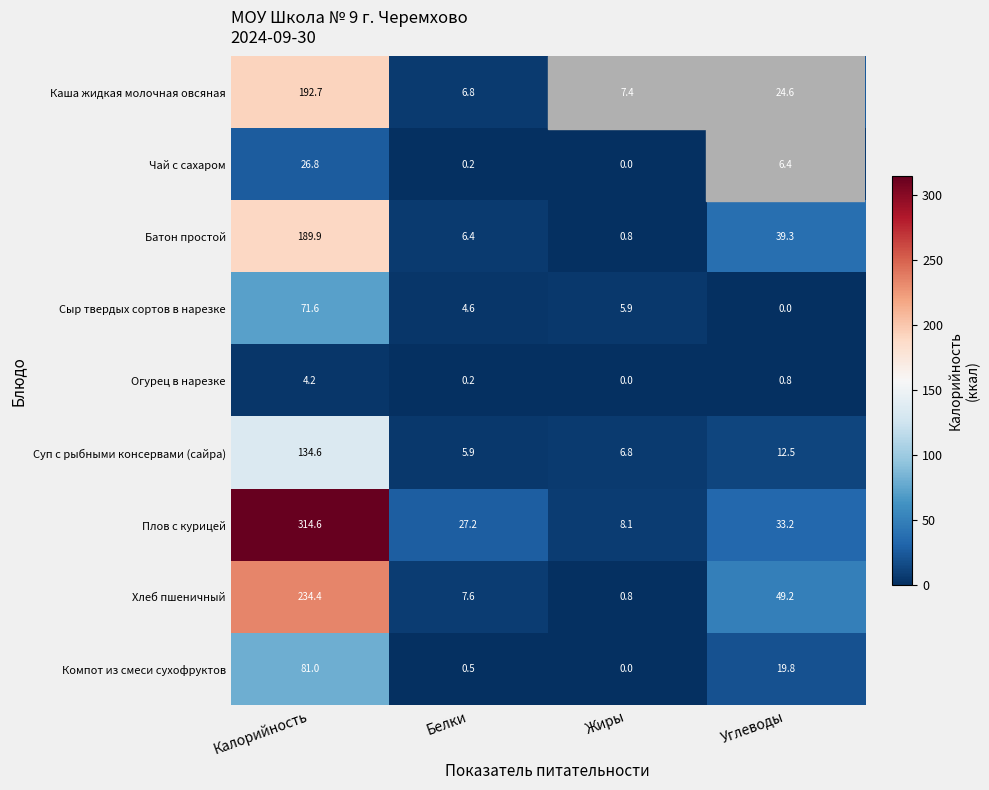

What is the difference between the maximum and minimum values in the Каша жидкая молочная овсяная series?

185.9